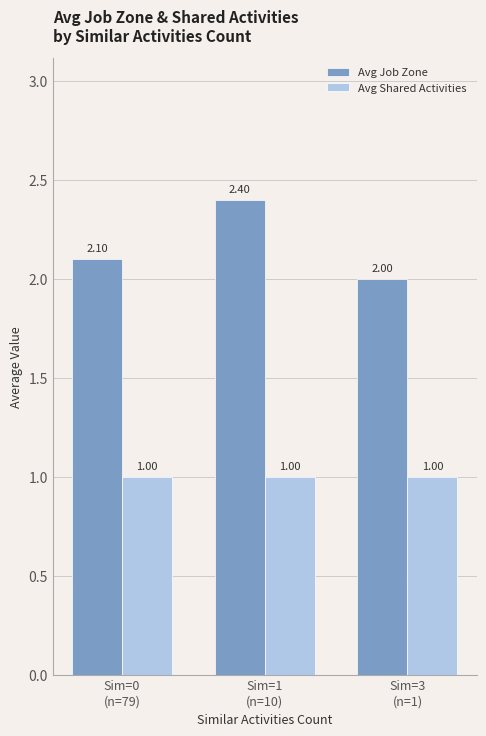

The Avg Shared Activities series shows 1.0 at Sim=0
(n=79). True or false?

True